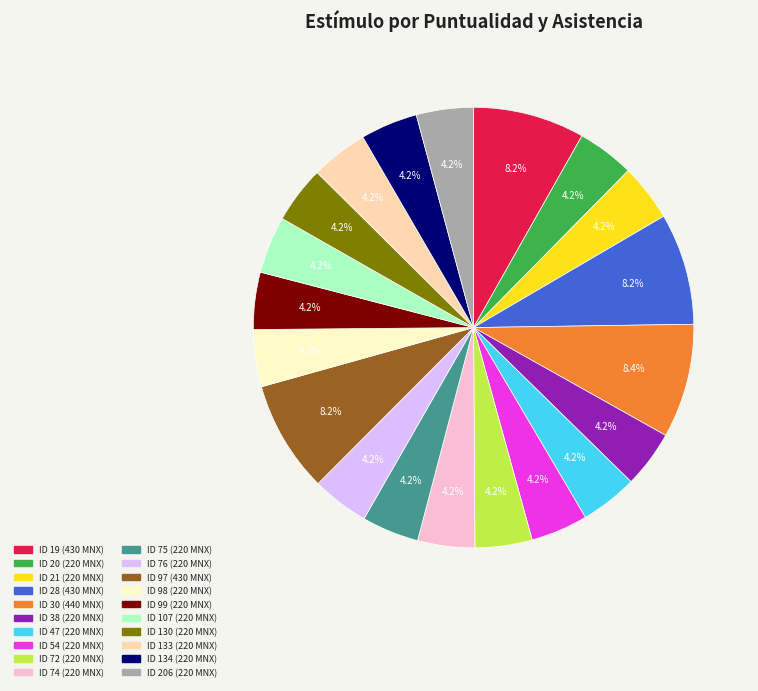

How many slices are in this pie chart?

20